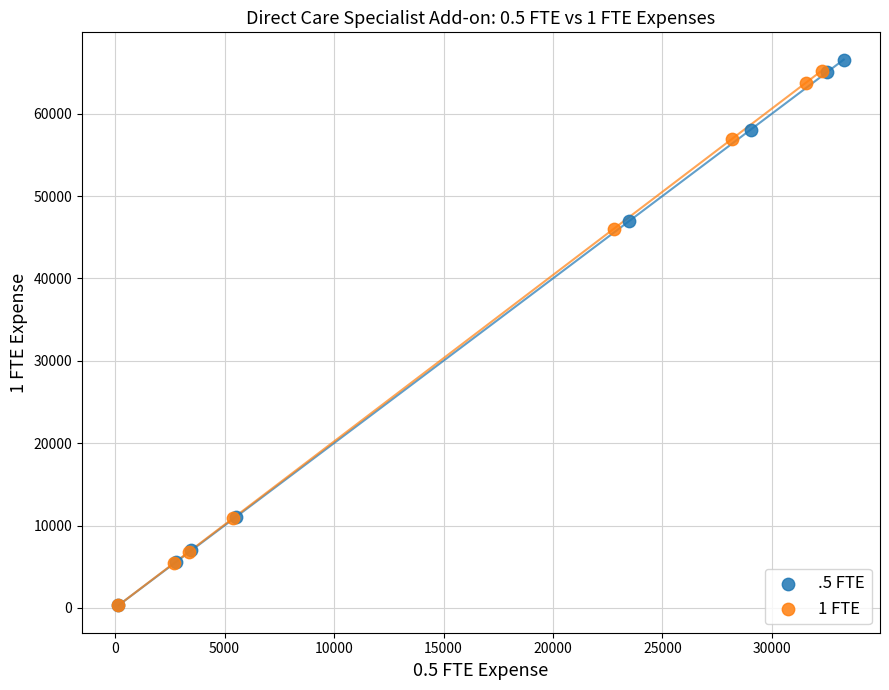

Which series has the largest Y range (max minus min)?

.5 FTE